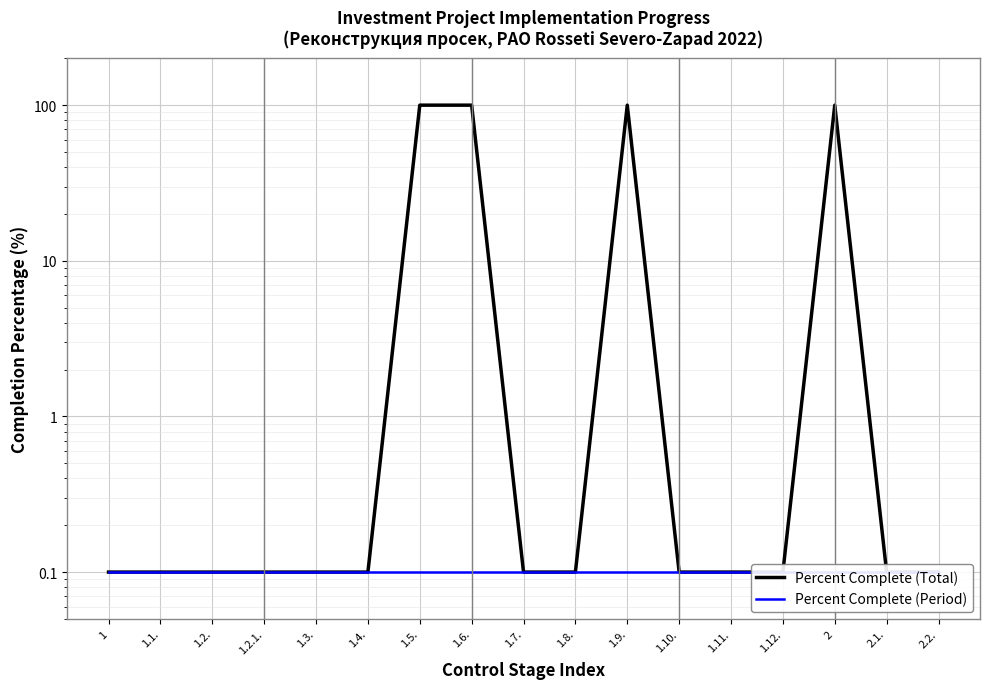

At which category is the sum across all series the highest?

1.5.